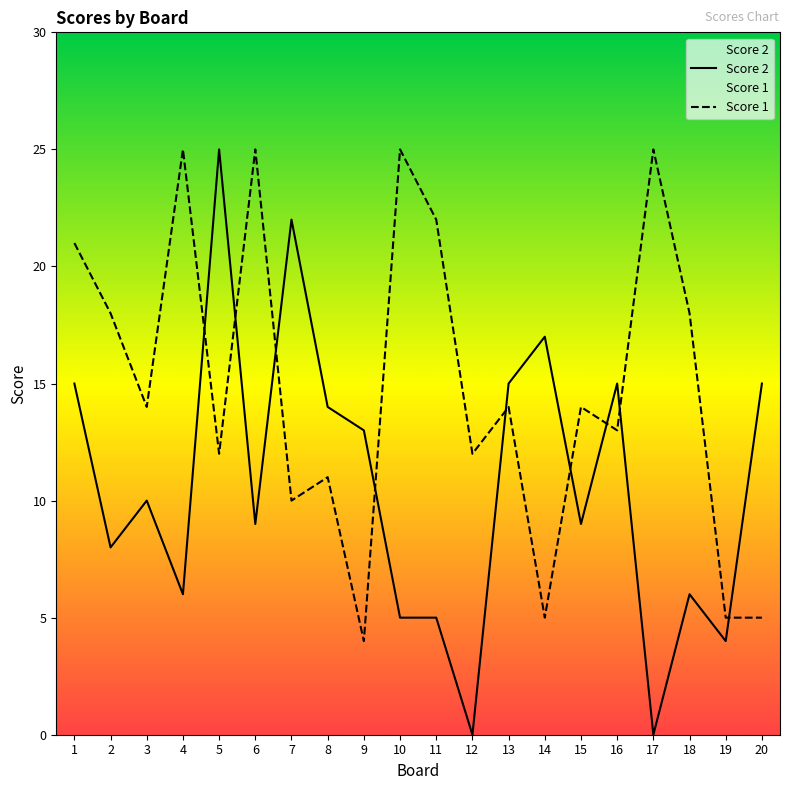

What is the difference between the Score 2 values at 16 and 12?

15